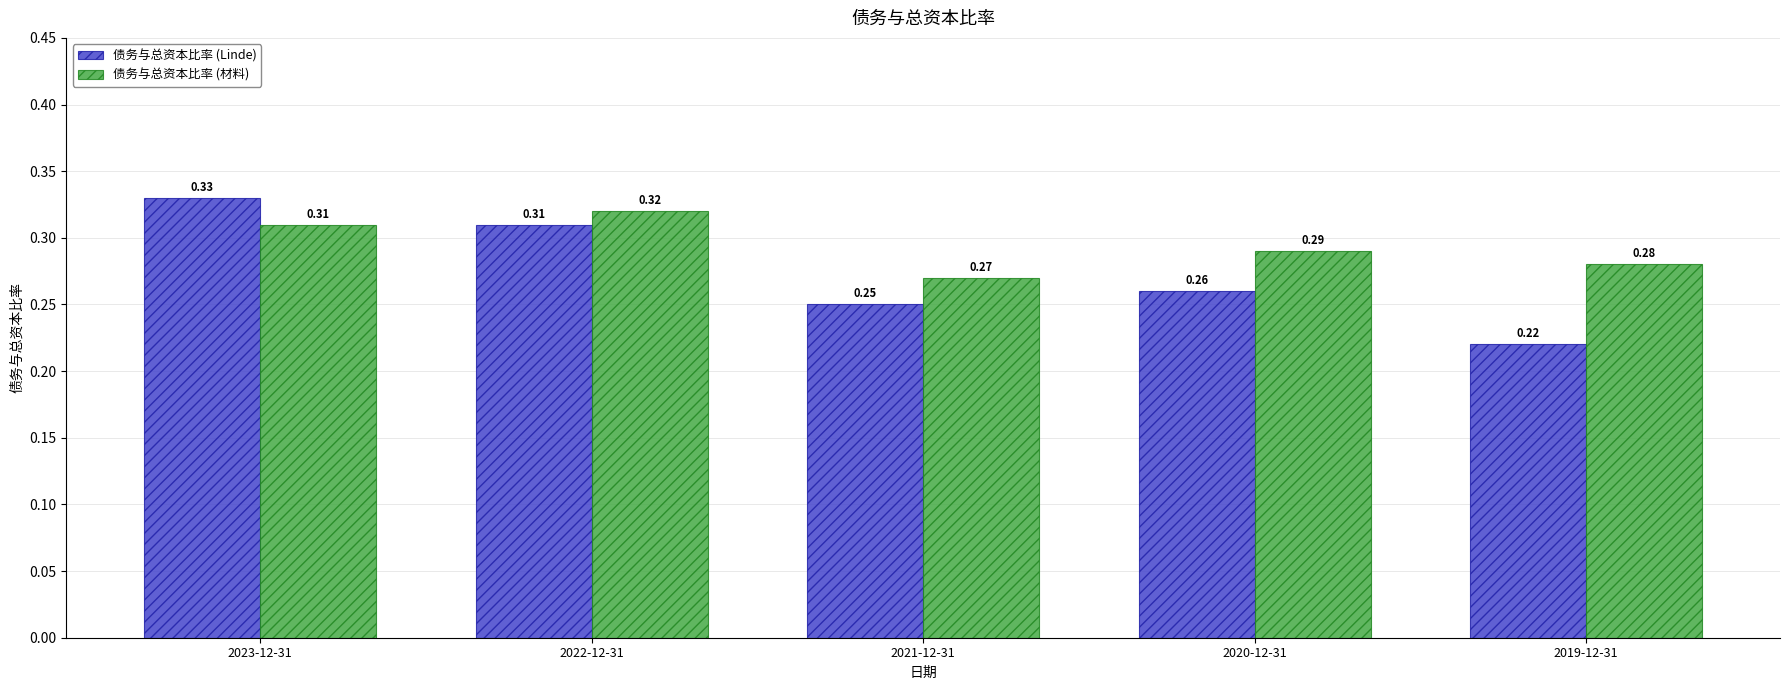

Which series has the largest total across all categories?

债务与总资本比率 (材料)